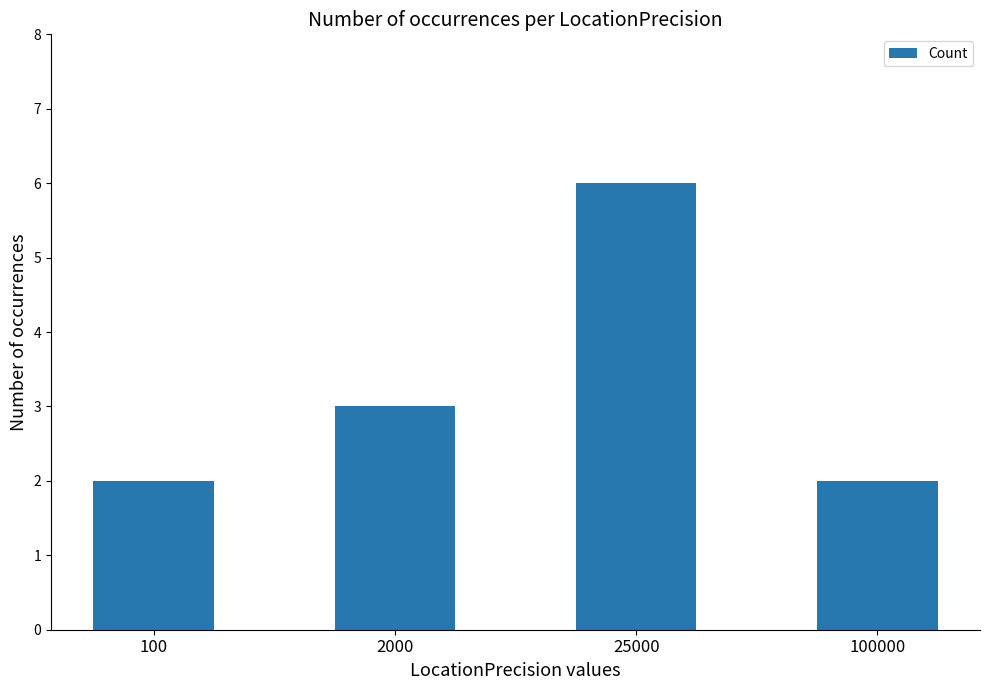

What is the minimum value shown in the chart?

2